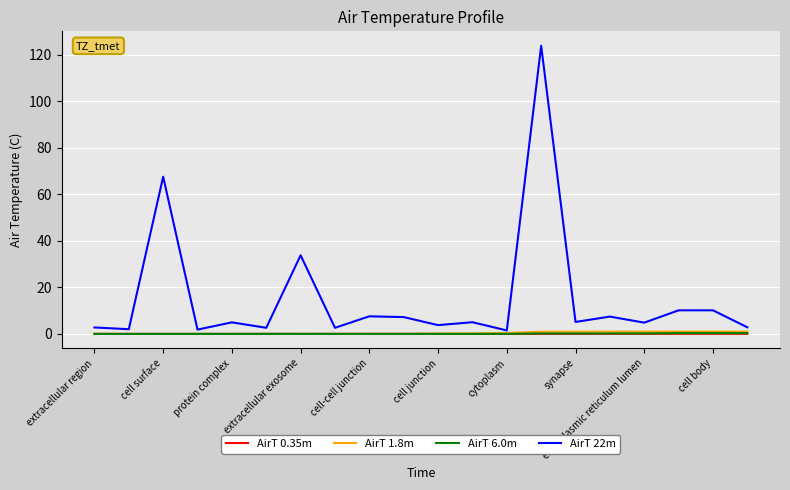

Which series has the largest total across all categories?

AirT 22m